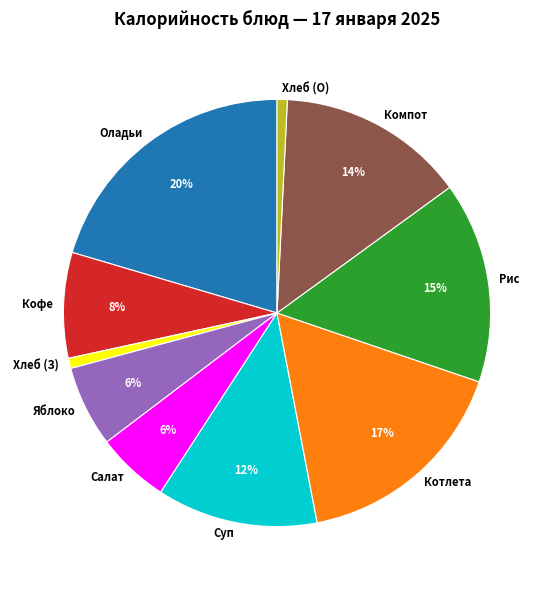

What is the largest slice in the pie chart?

Оладьи